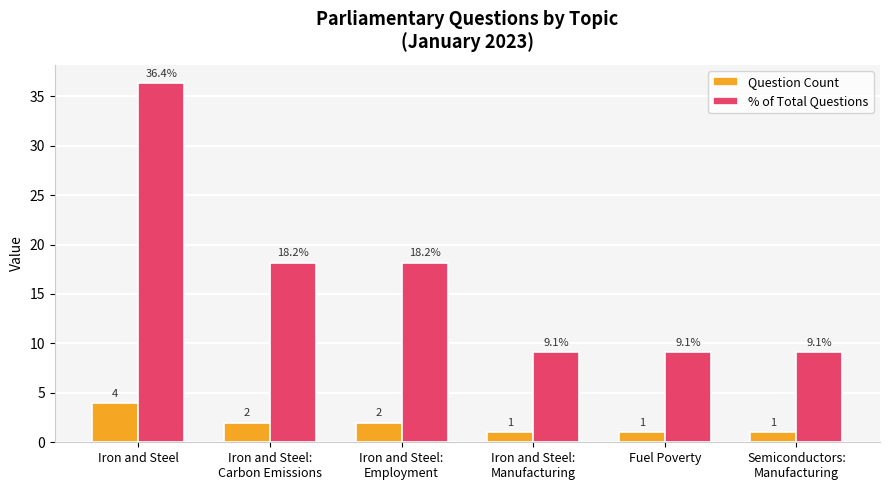

At which label does Question Count reach its peak?

Iron and Steel